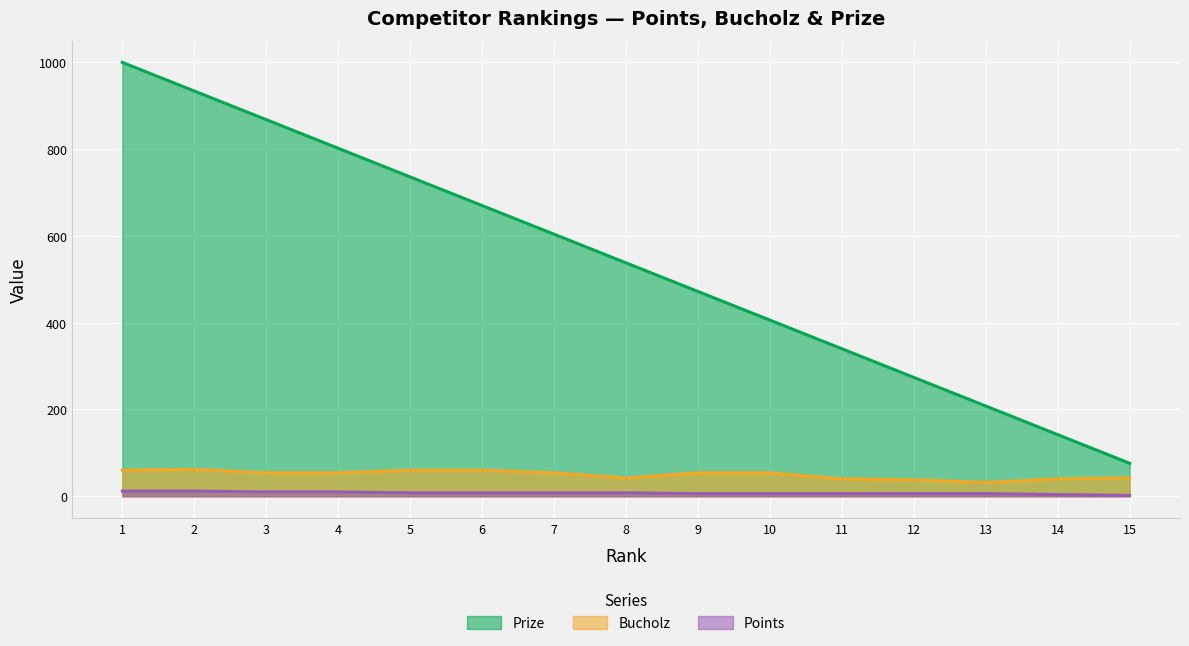

List the labels in order of Points value, largest first.

1, 2, 3, 4, 5, 6, 7, 8, 9, 10, 11, 12, 13, 14, 15